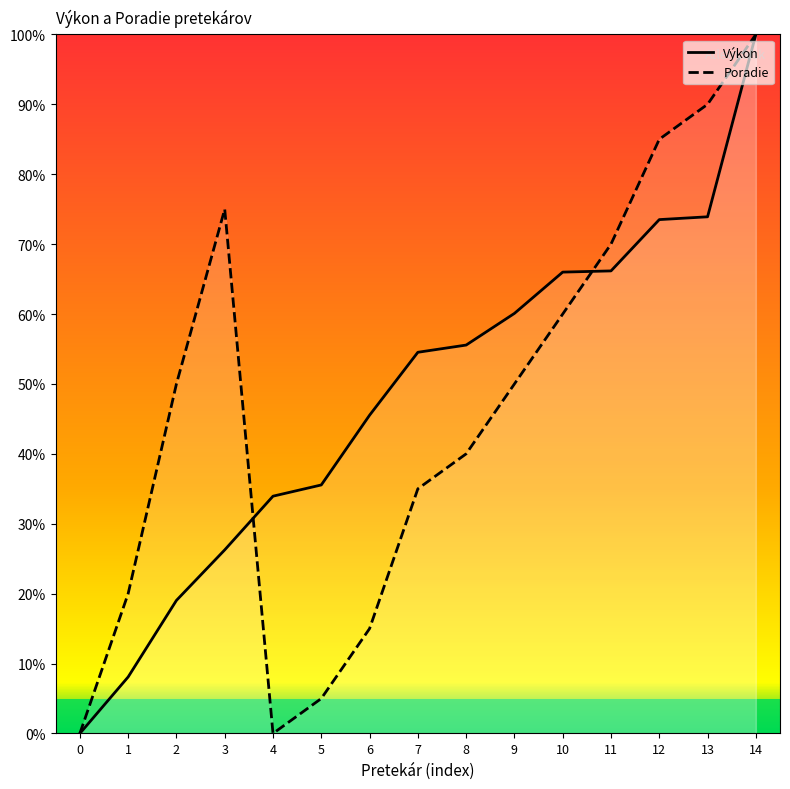

At which category does the chart reach its peak across all series?

14